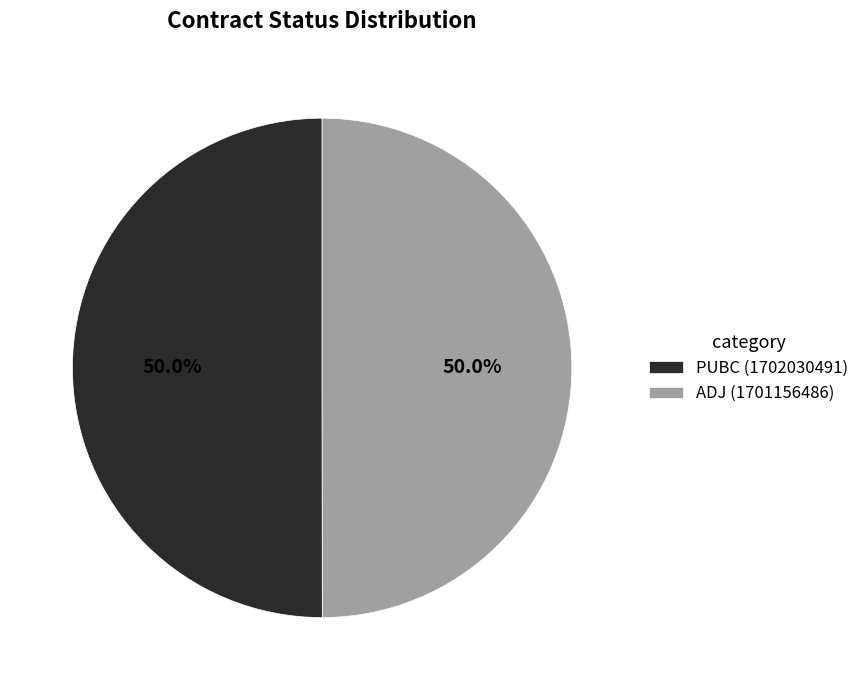

What percentage is NOT represented by PUBC?

50.0%